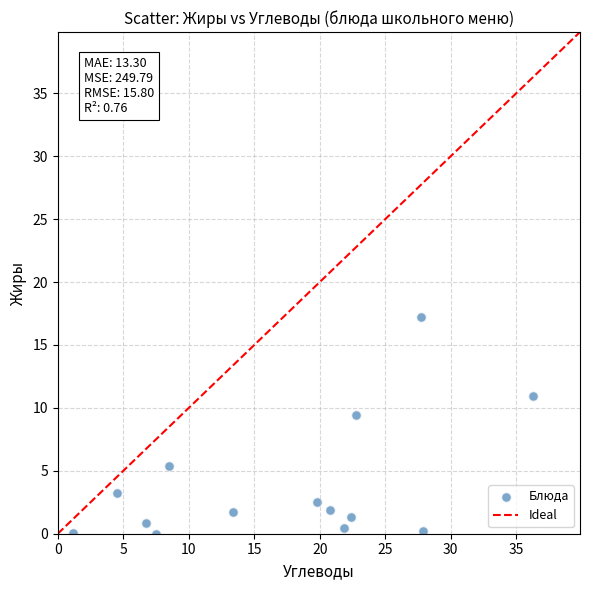

What Y value in the scatter plot is closest to 8?

9.4